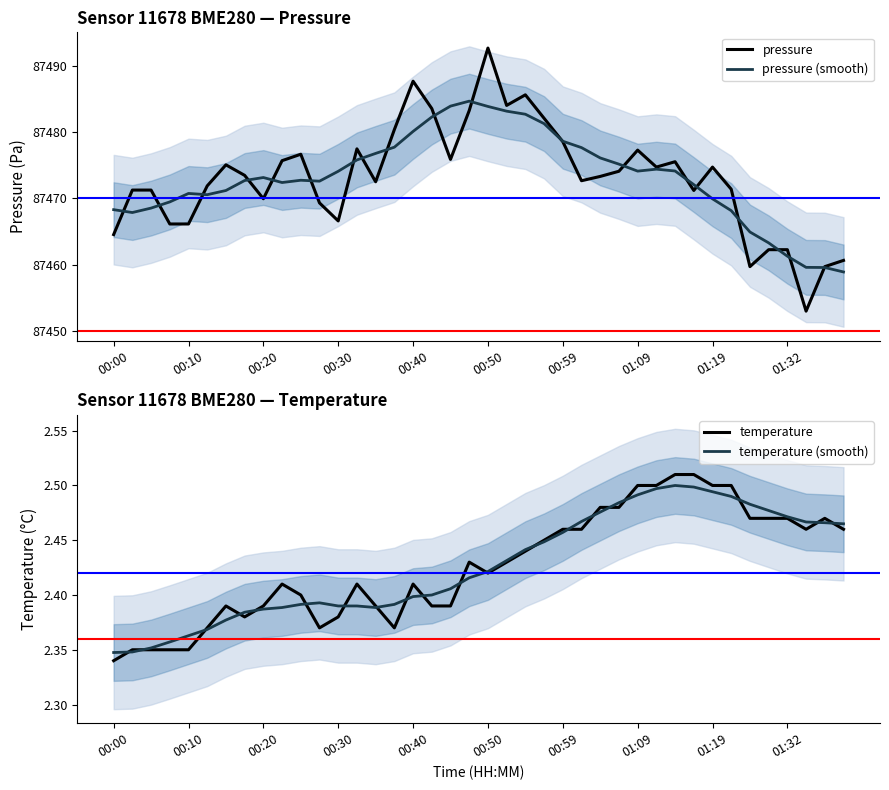

Is this an area chart (filled region under the line)?

No